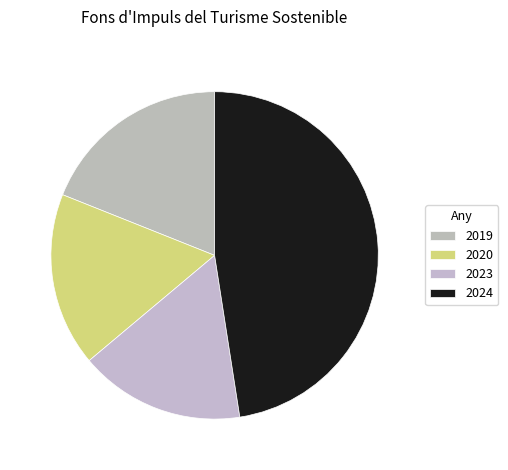

The 2023 slice represents 5% of the pie. True or false?

False